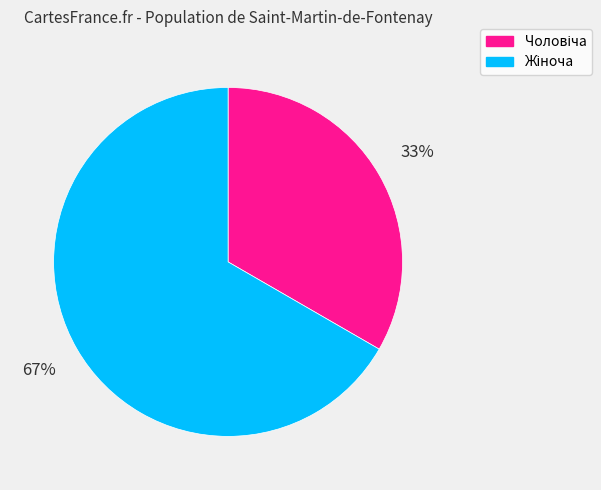

Is there any slice that represents more than half of the pie?

Yes